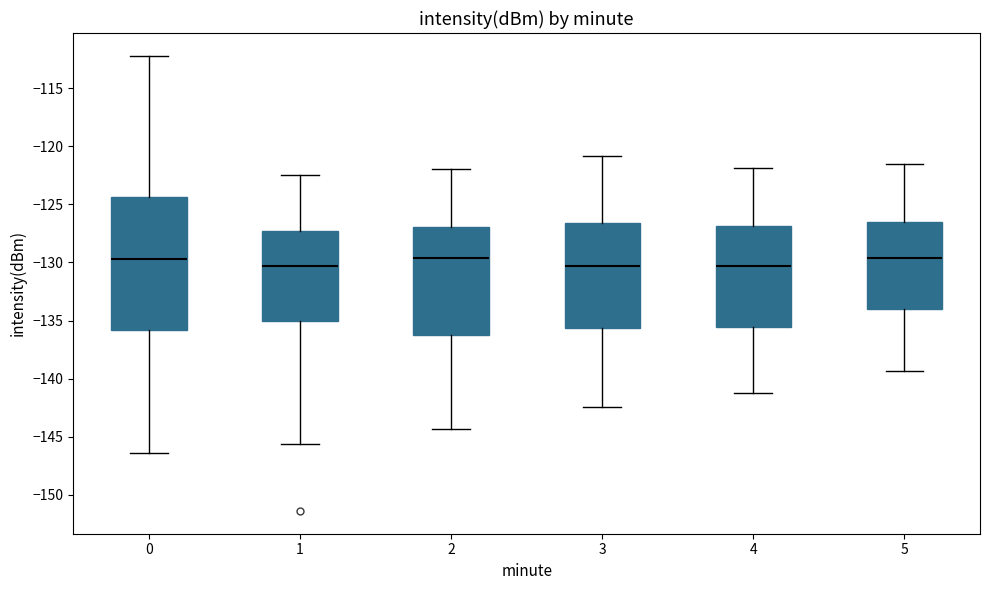

Comparing the boxes themselves (not the whiskers), which one is the tallest?

0